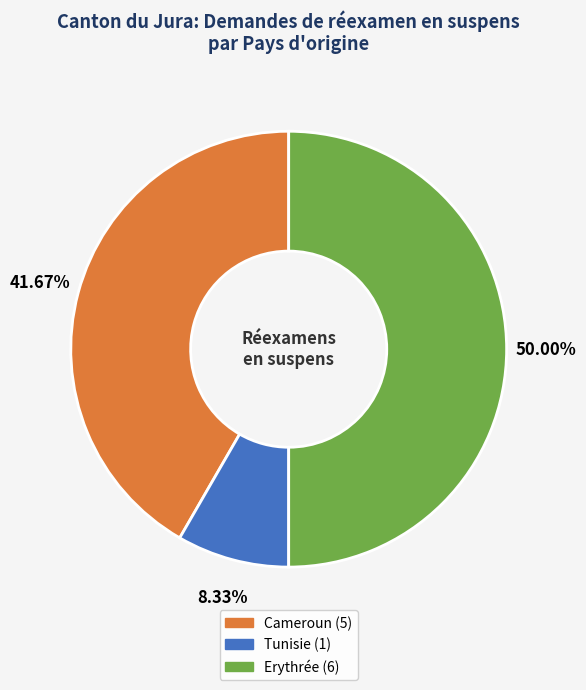

Approximately how many times larger is the value at Cameroun compared to Tunisie?

5.0